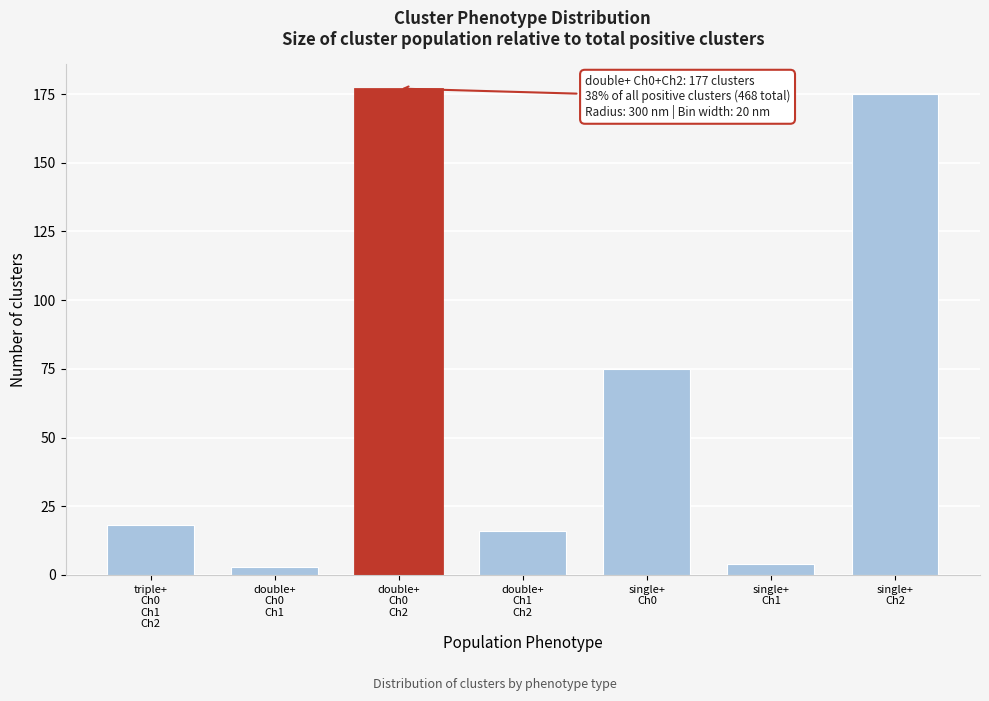

What is the value of the 1st bar from the left?

18